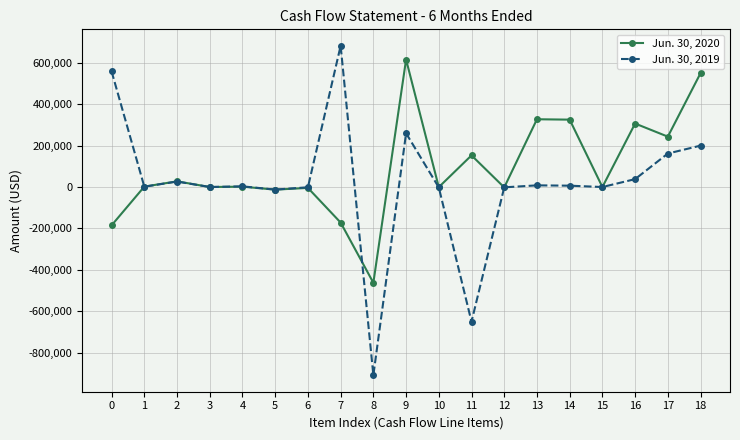

Between 7 and 8, which series saw the biggest shift?

Jun. 30, 2019